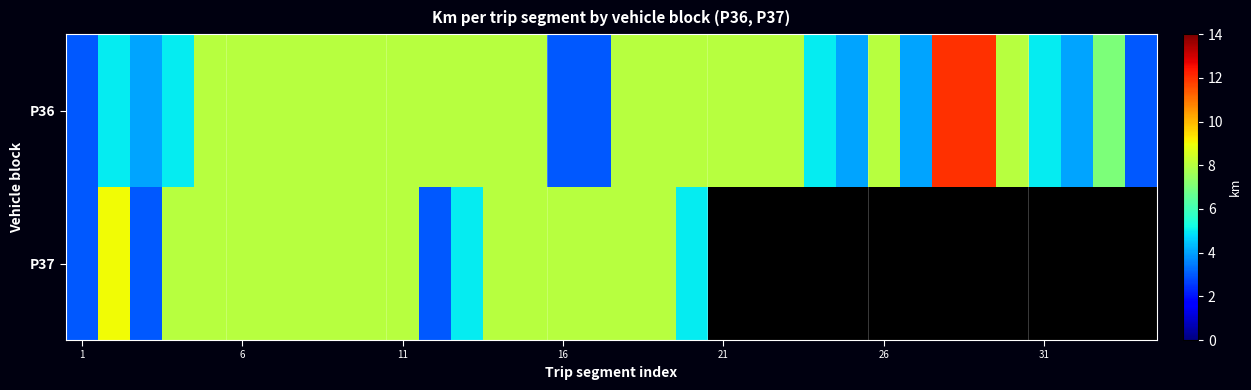

What is the total value across all series at 8?

16.0